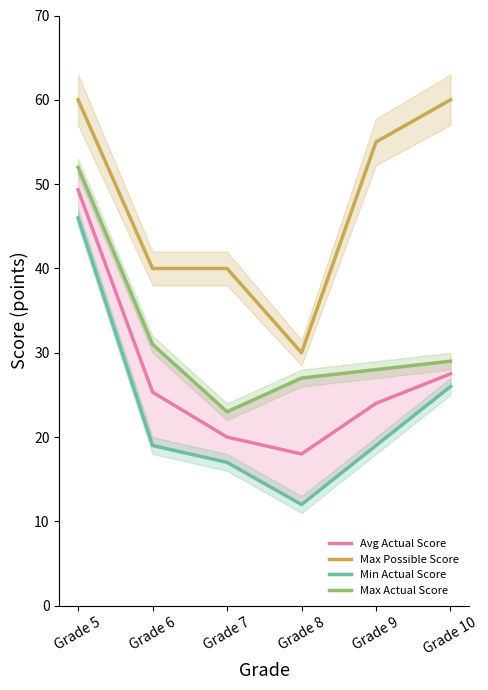

Reading left to right, list all the values displayed in this chart.

Avg Actual Score: 49.3	25.3	20.0	18.0	24.0	27.5
Max Possible Score: 60.0	40.0	40.0	30.0	55.0	60.0
Min Actual Score: 46.0	19.0	17.0	12.0	19.0	26.0
Max Actual Score: 52.0	31.0	23.0	27.0	28.0	29.0